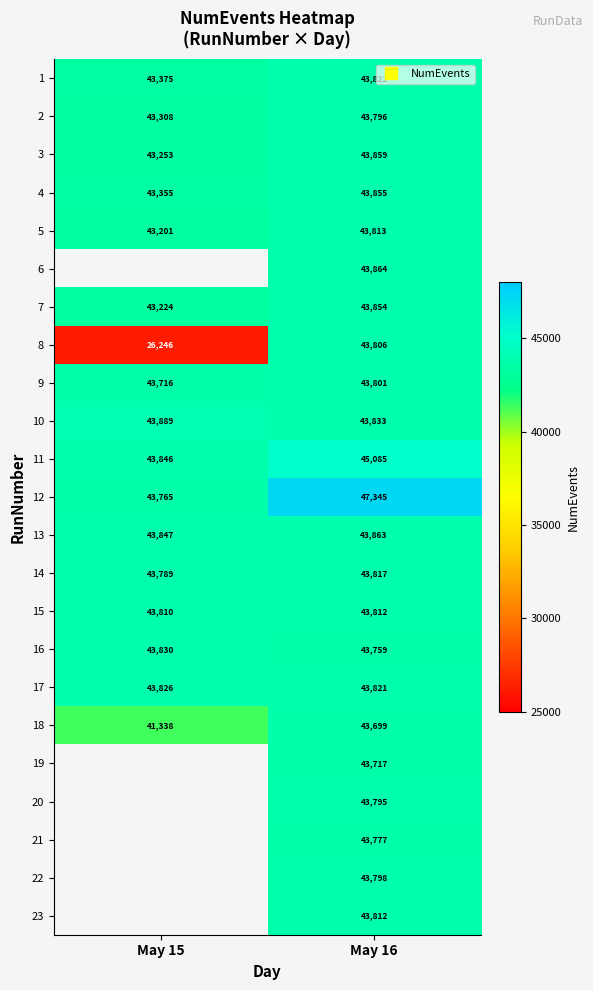

The value of 15 at May 16 is 43812.0. True or false?

True